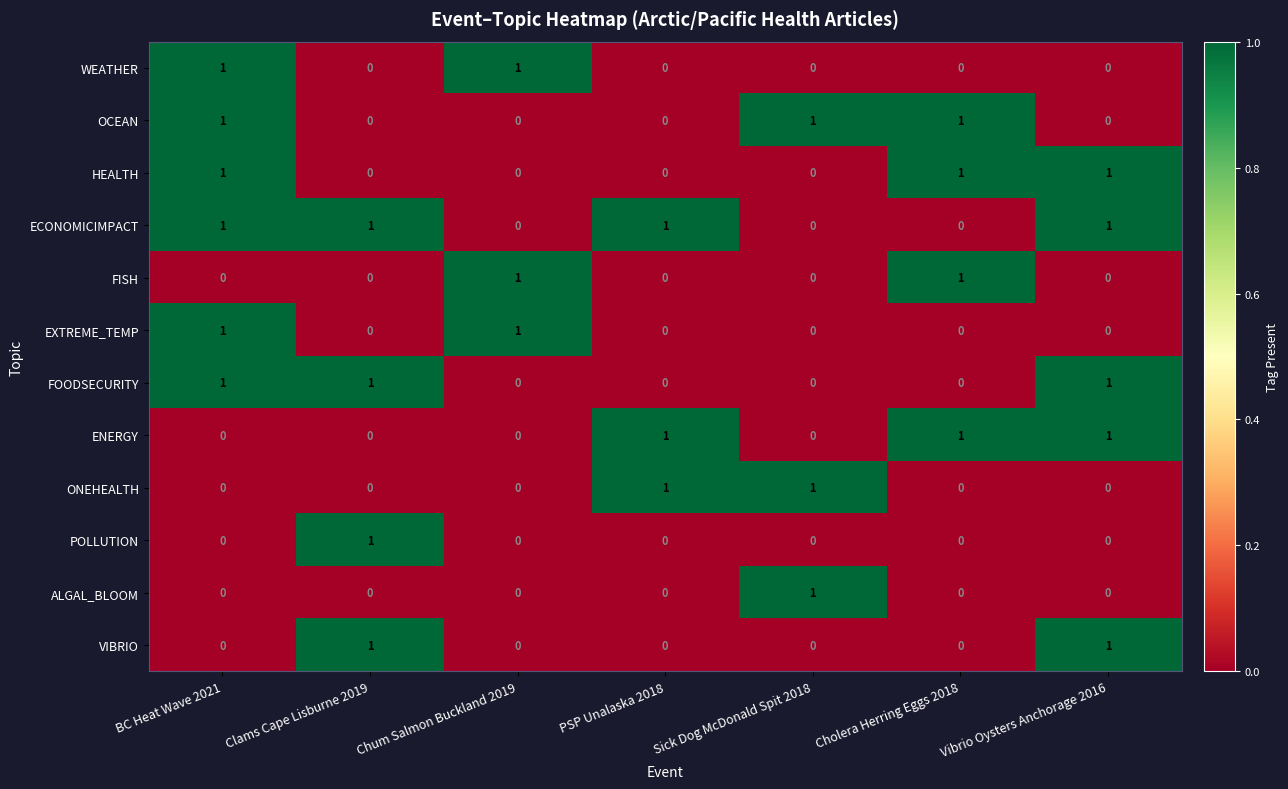

How many EXTREME_TEMP values are between 0 and 1?

7